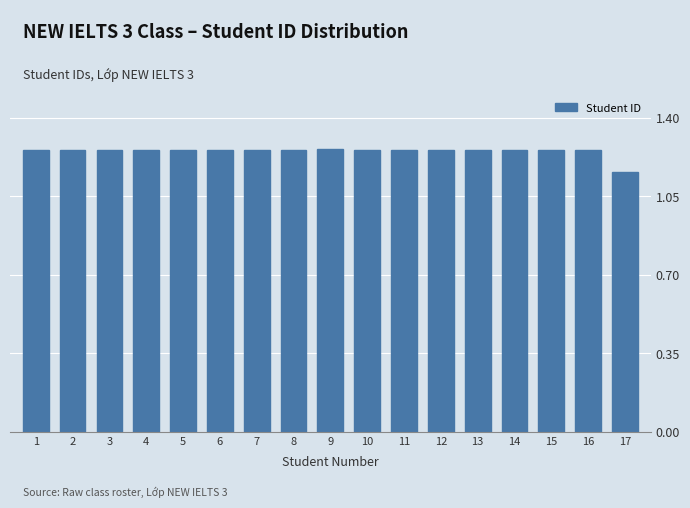

At which label is the value closest to 1?

17